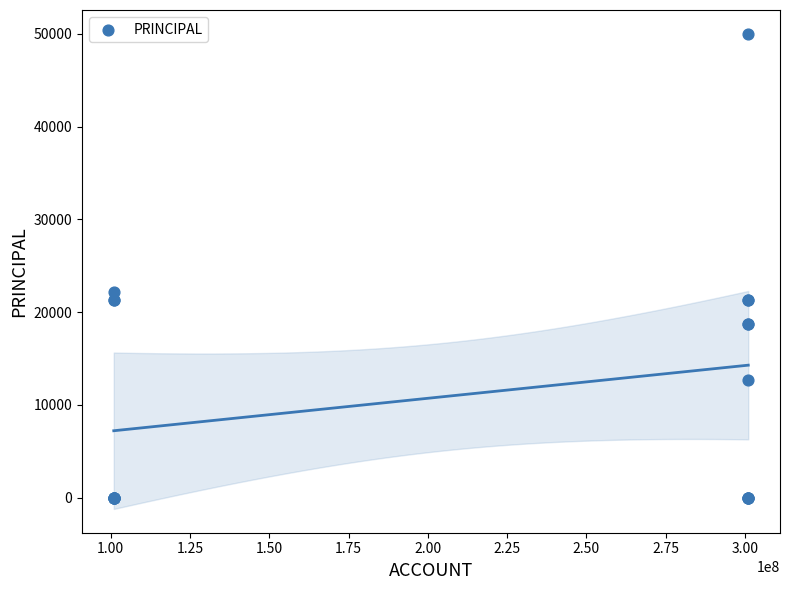

What Y value in the scatter plot is closest to 25000?

22200